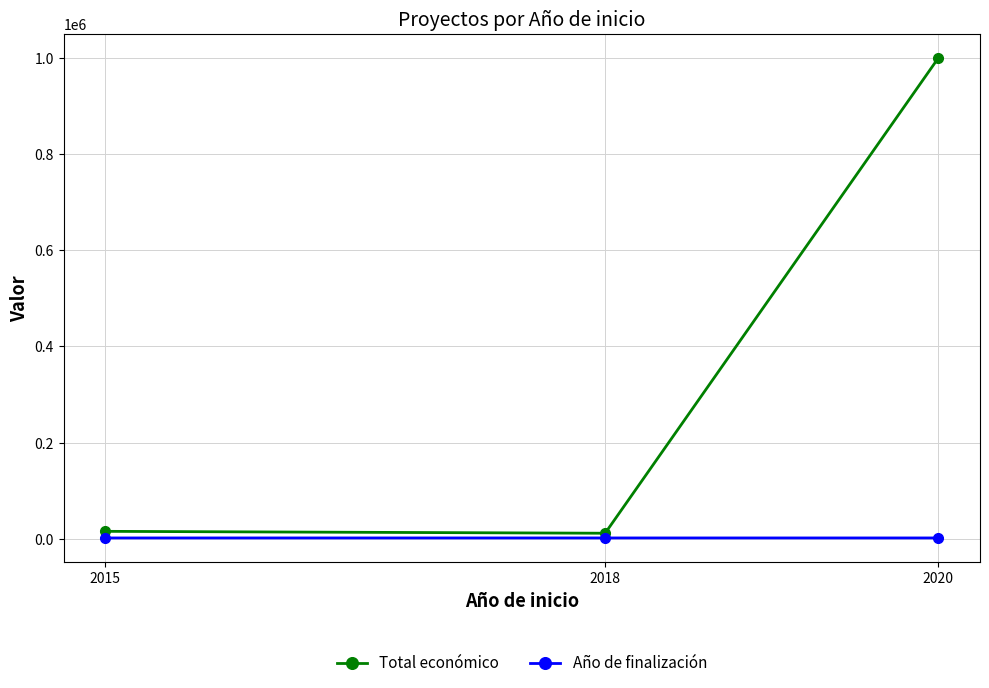

Which category has the highest value in the Total económico series?

2020